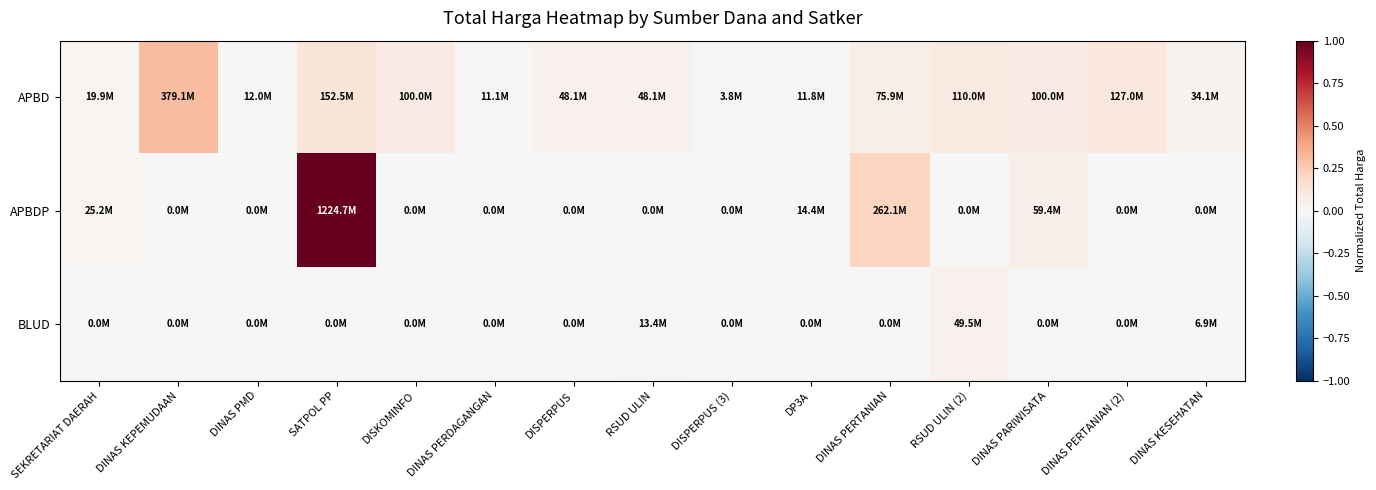

List the series in order of their peak value, lowest first.

BLUD, APBD, APBDP